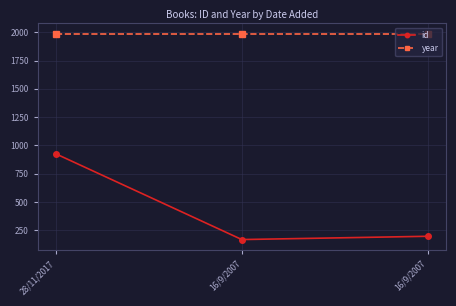

What is the sum of all id values?

1287